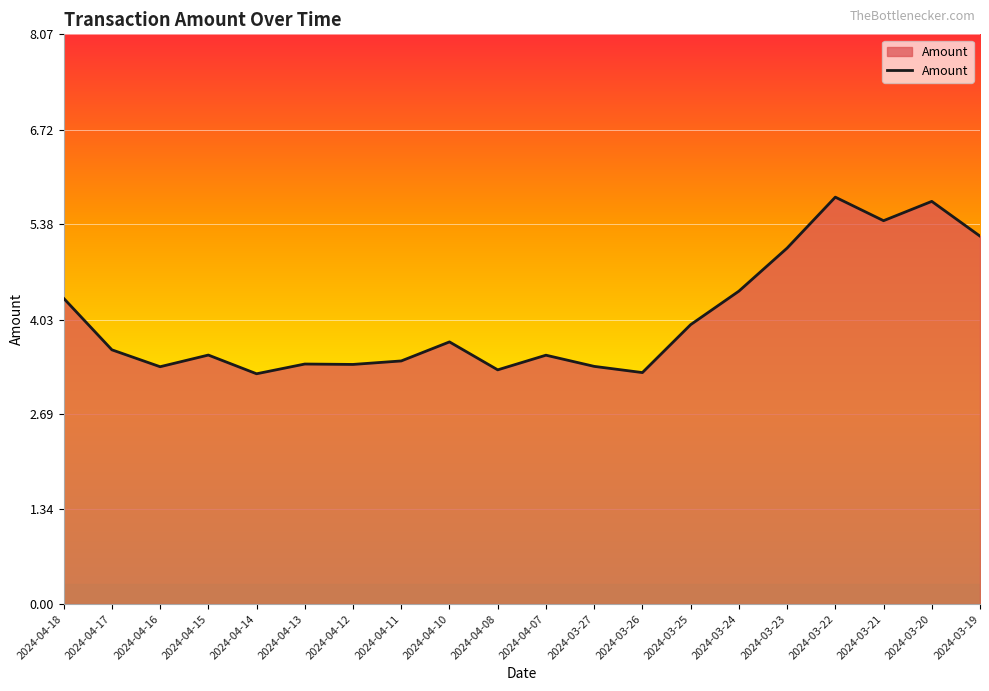

True or false: the data shows 0.9 at 2024-04-18.

False